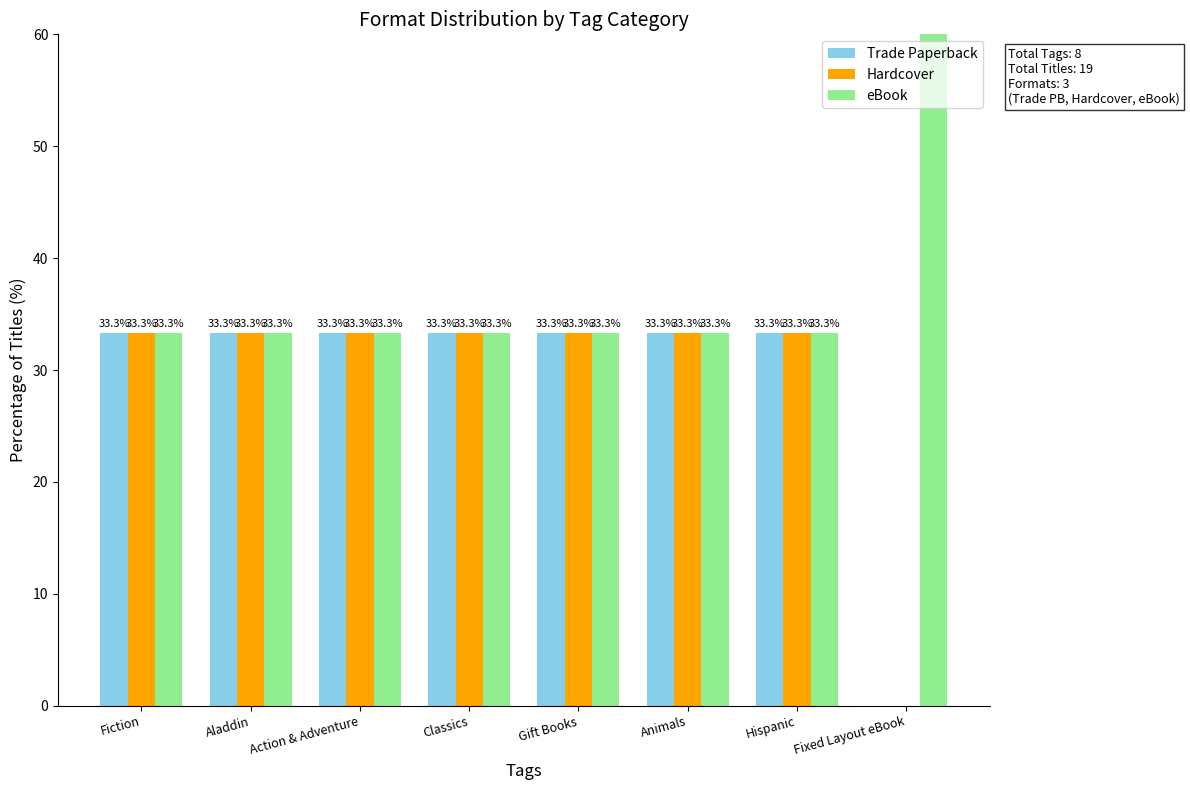

Between Action & Adventure and Animals, which series saw the biggest shift?

Trade Paperback